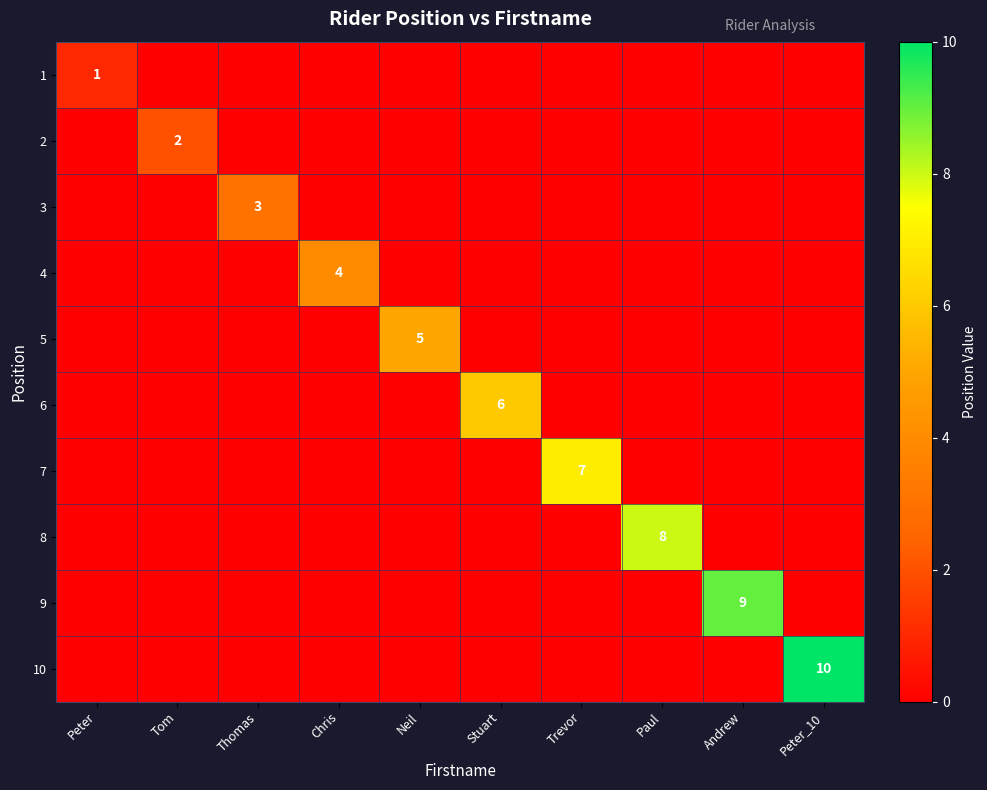

How many values in the 8 series exceed 0?

1